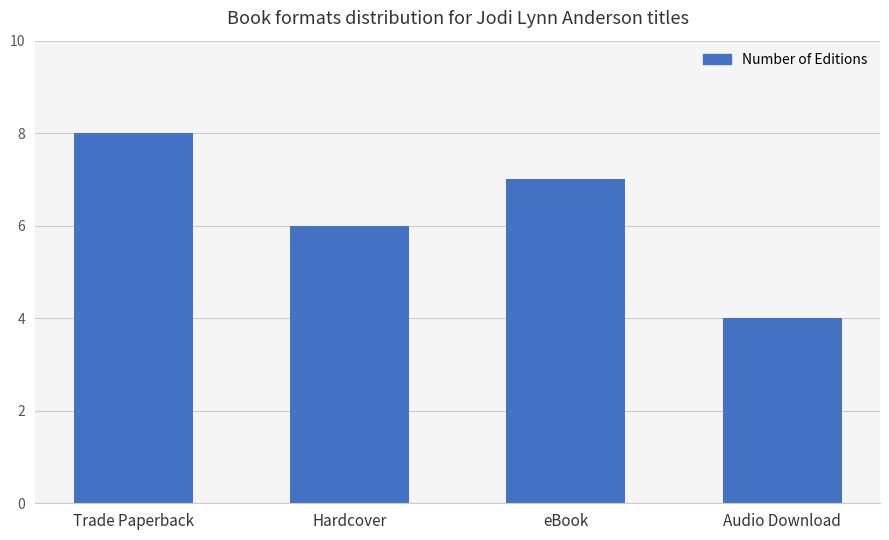

Rank the categories by value from lowest to highest.

Audio Download, Hardcover, eBook, Trade Paperback